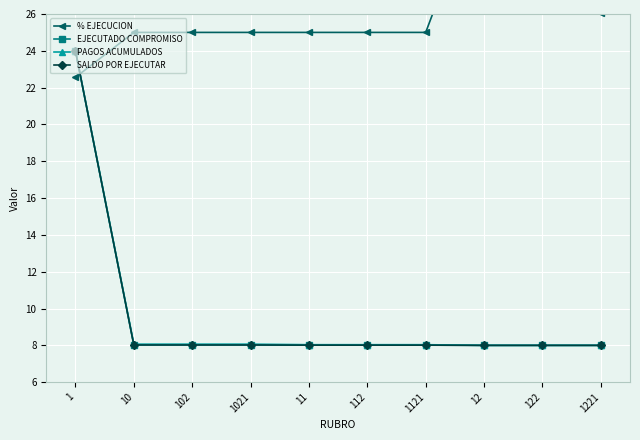

What is the spread (max minus min) of values at 11?

17.0